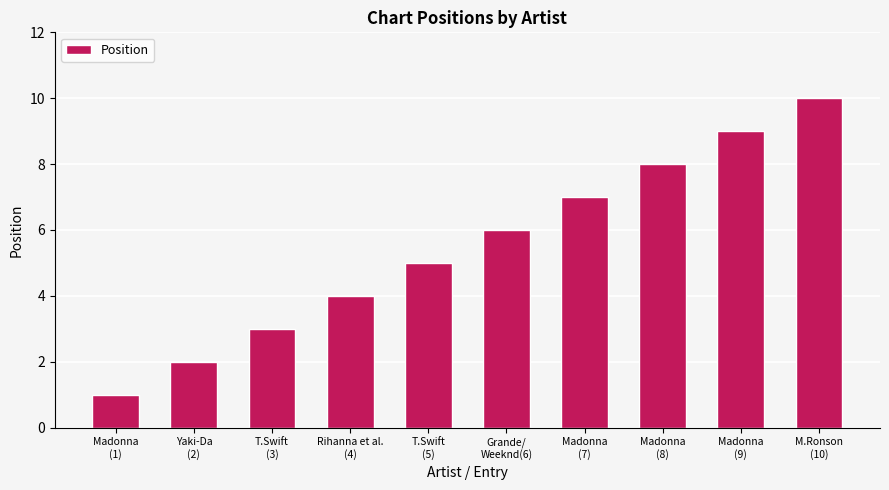

What is the sum of all values?

55